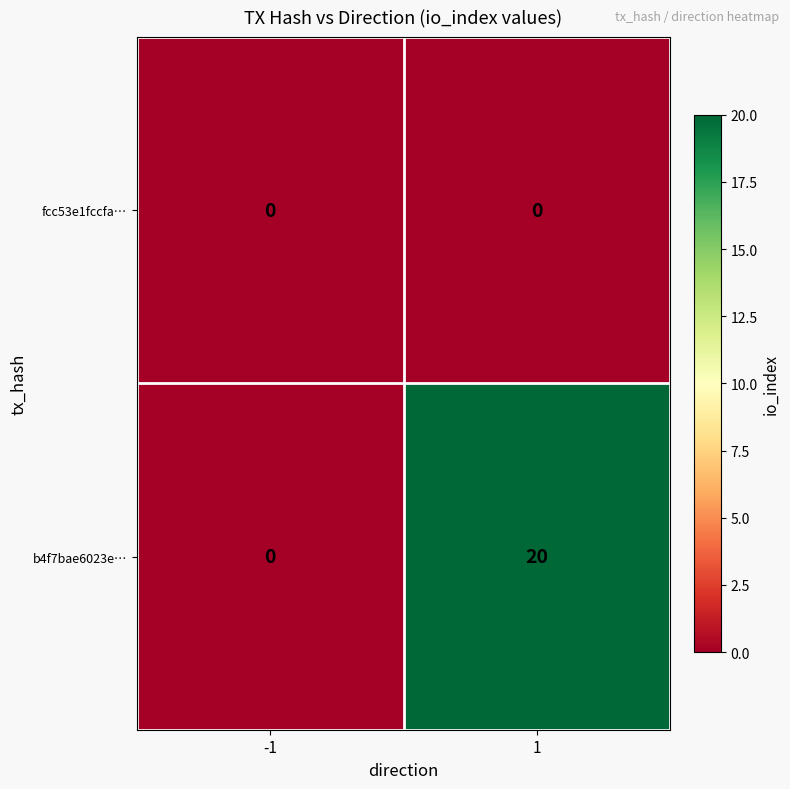

Which series changed the most between -1 and 1?

b4f7bae6023e…